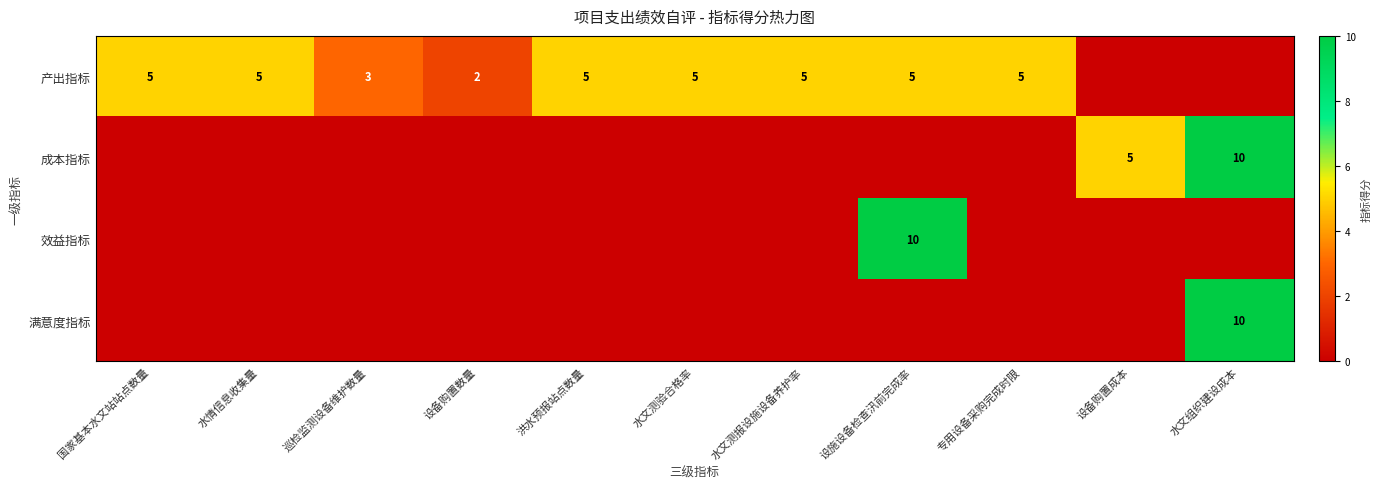

True or false: 产出指标 has a value of 5 at 设施设备检查汛前完成率.

True